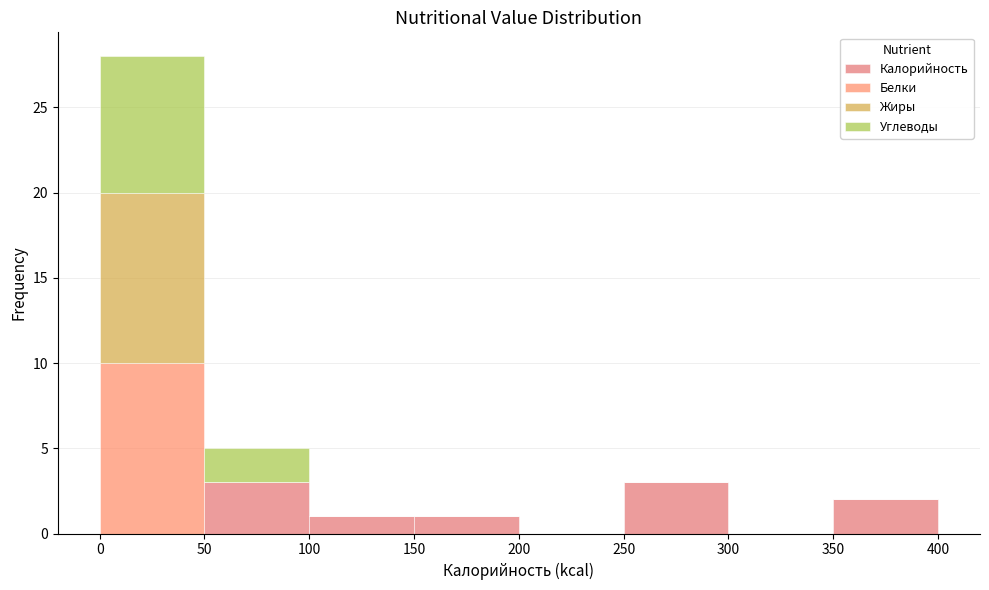

Which range on the x-axis has the tallest stacked bar (by total height)?

0 to 50